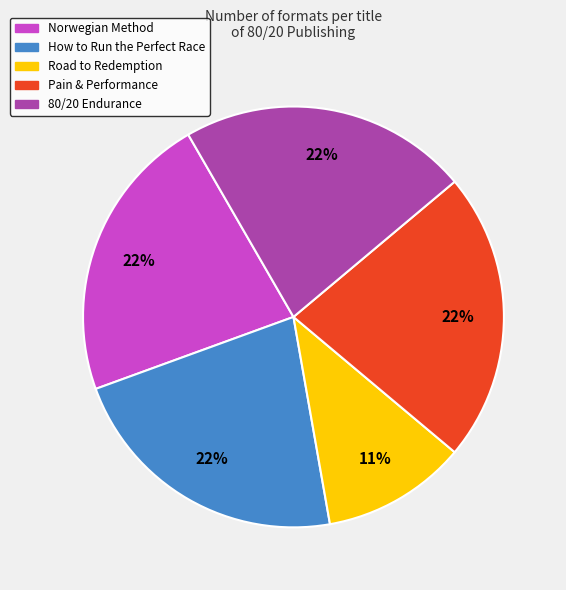

Is it true that 80/20 Endurance is 14% of the pie?

False